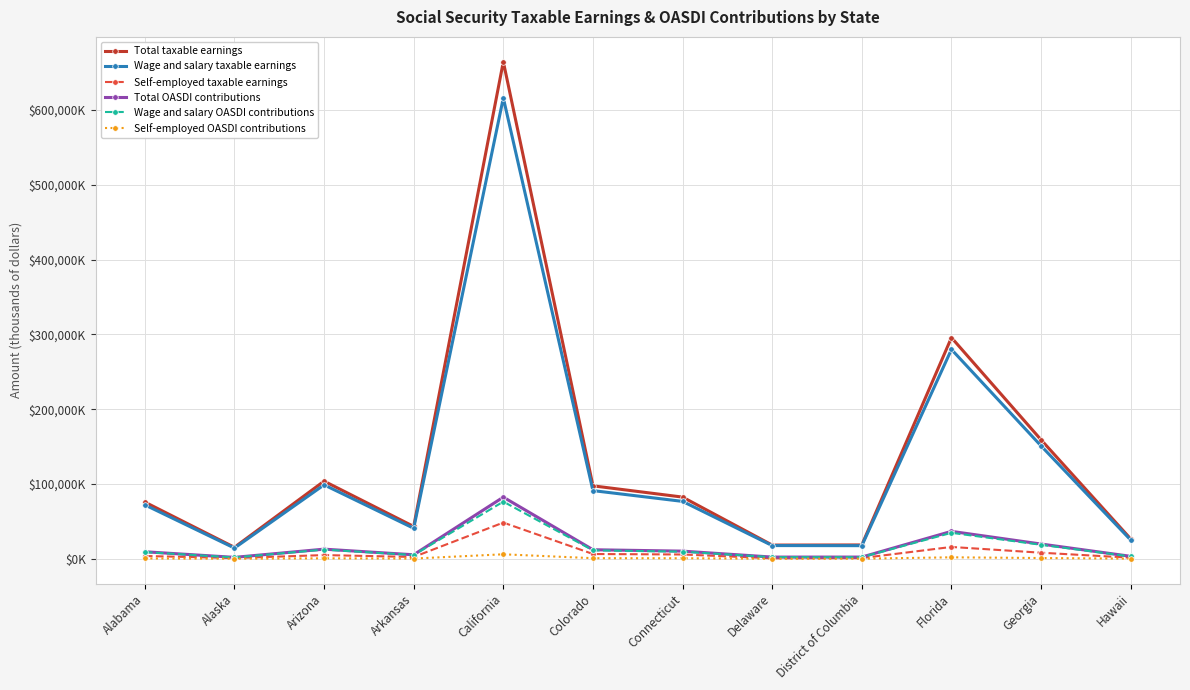

In Total taxable earnings, how many points are lower than both neighbors (excluding endpoints)?

3